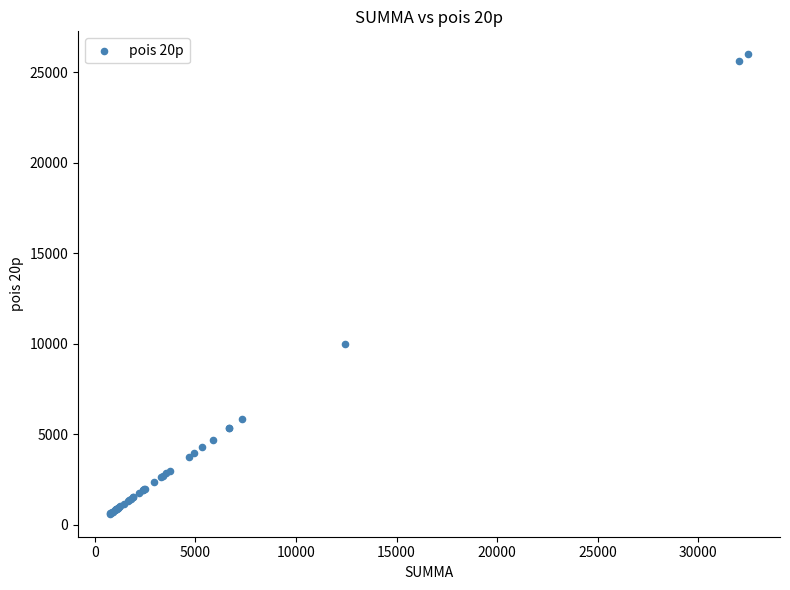

What Y value in the scatter plot is closest to 13290?

9960.0